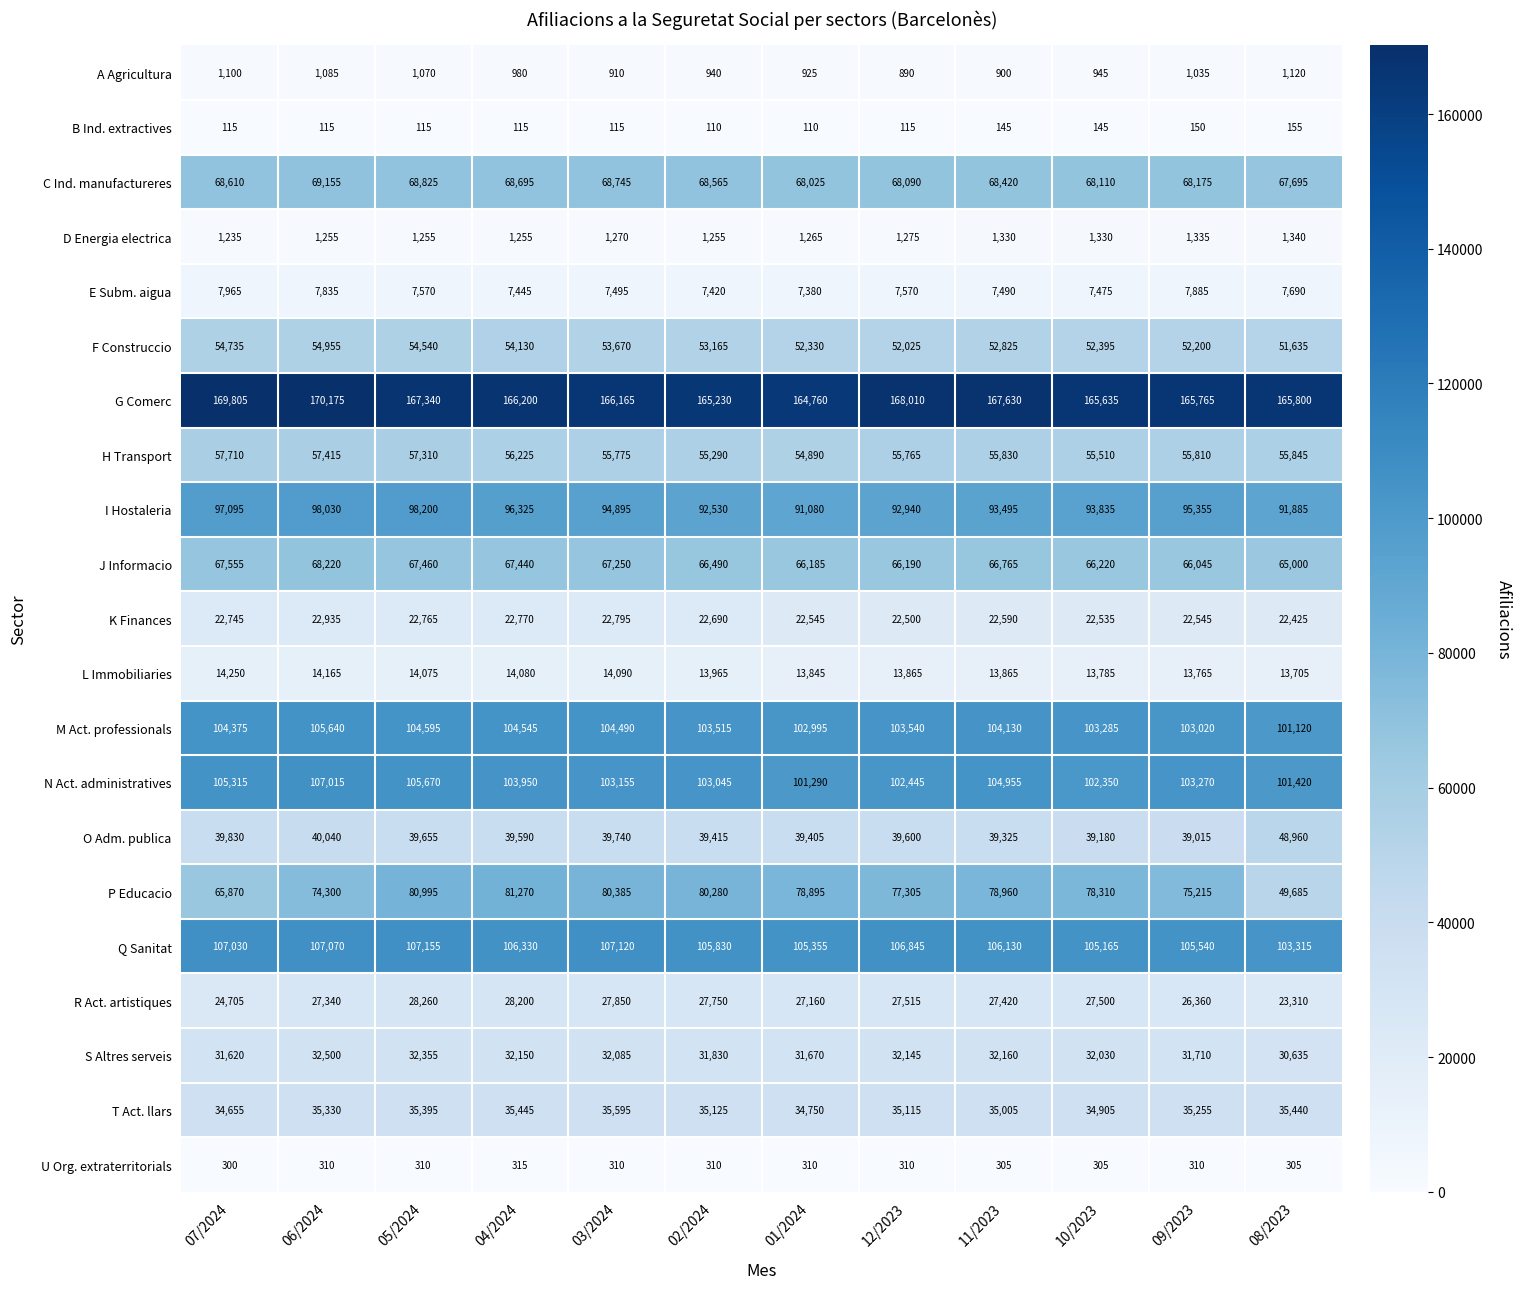

What is the sum of all P Educacio values?

901470